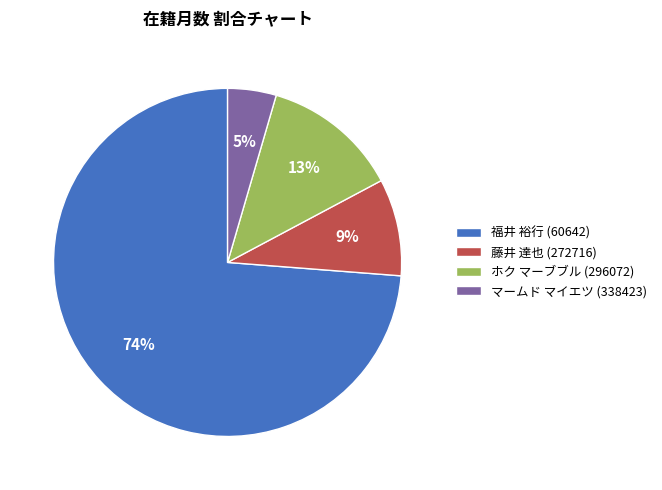

To the nearest percent, what is the average slice percentage?

25%